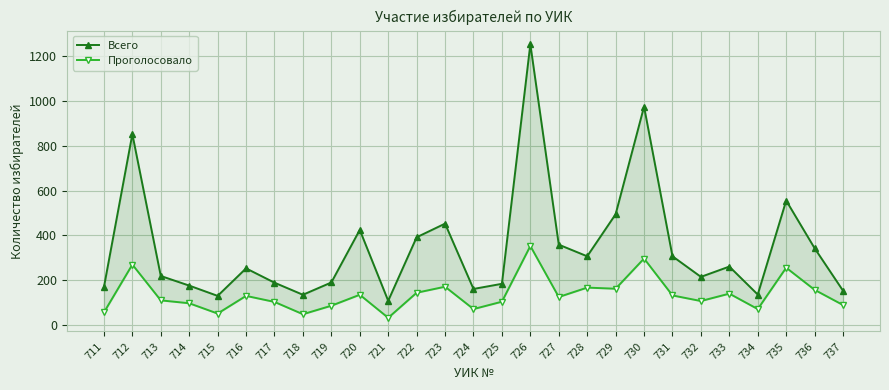

Count the number of data series in this chart.

2